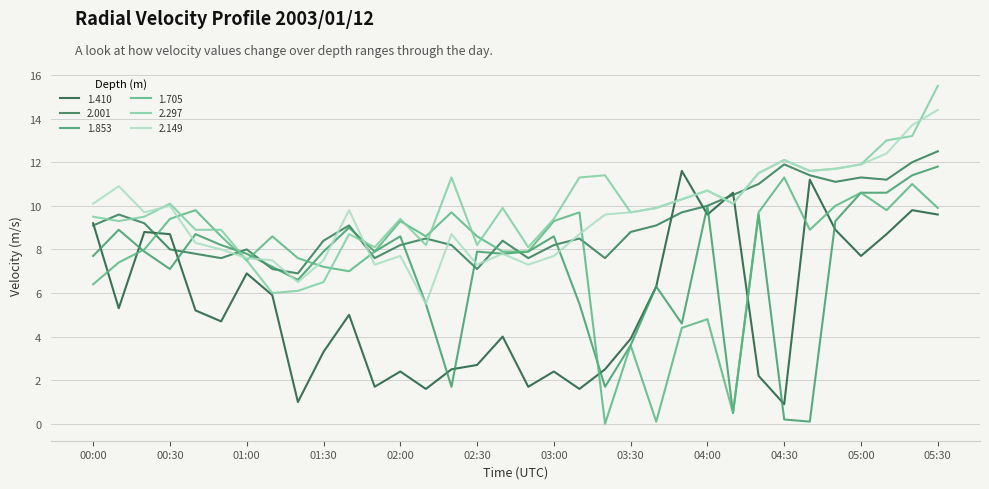

What is the average value of the 1.705 series?

7.7